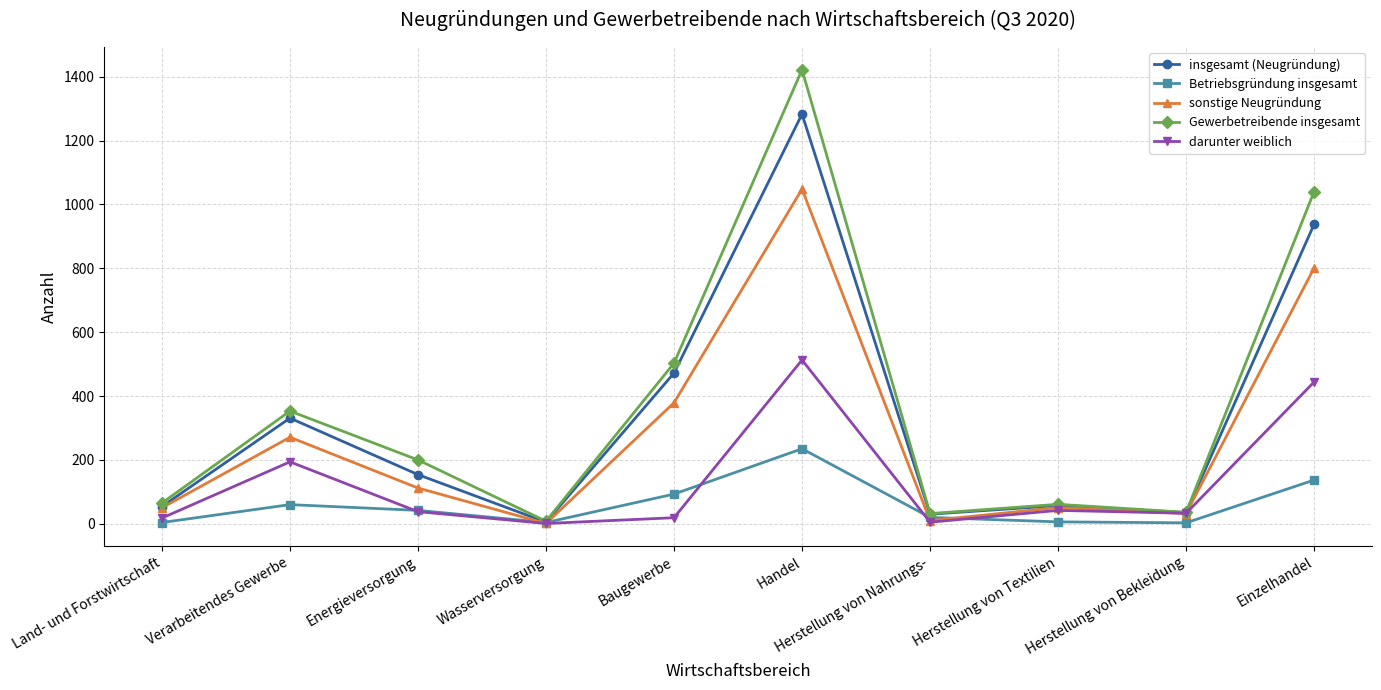

What is the label of the 1st point from the left?

Land- und Forstwirtschaft